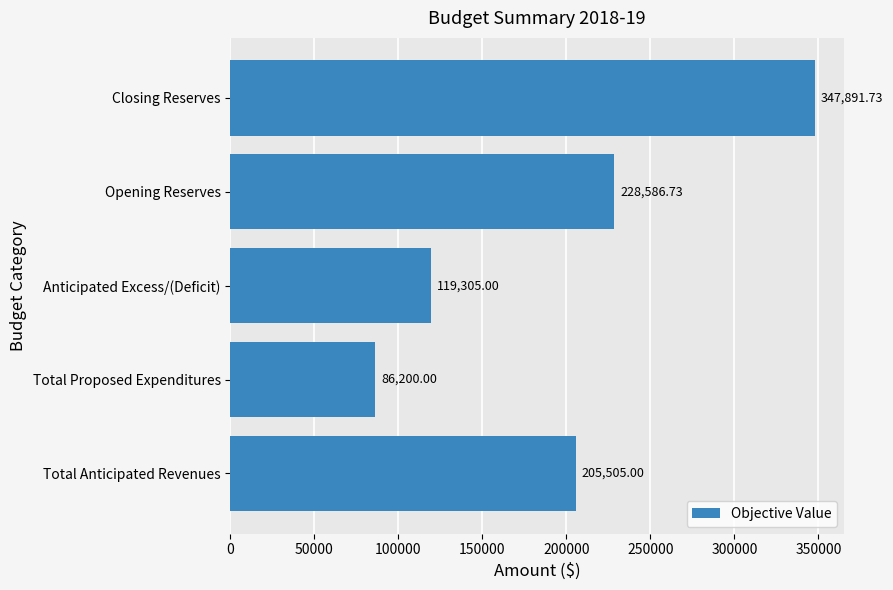

What is the ratio of the value at Closing Reserves to the value at Total Anticipated Revenues?

1.7